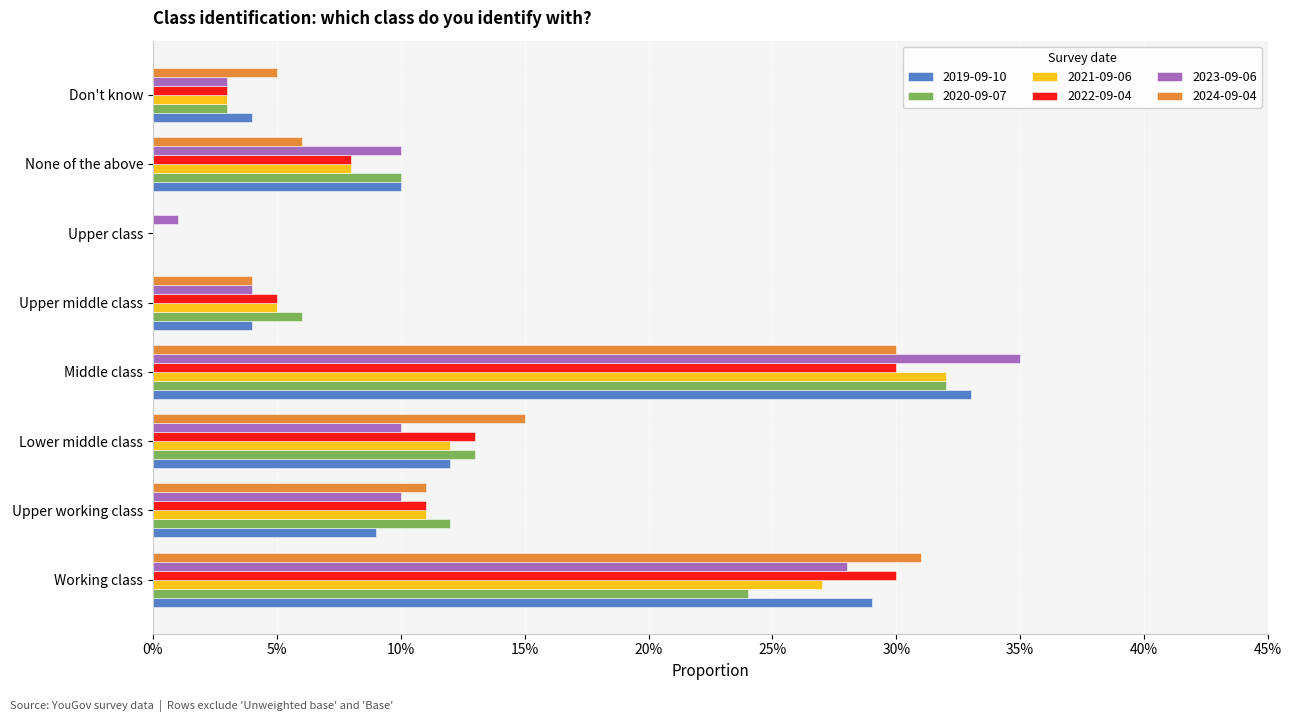

What are all the series names shown in the legend?

2019-09-10, 2020-09-07, 2021-09-06, 2022-09-04, 2023-09-06, 2024-09-04